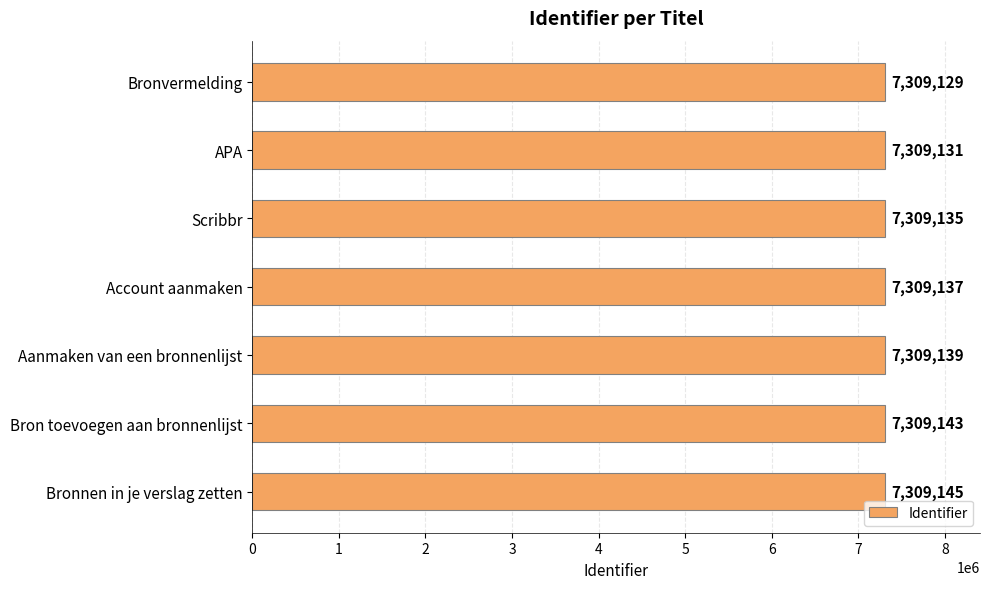

What is the difference between the maximum and minimum values?

16